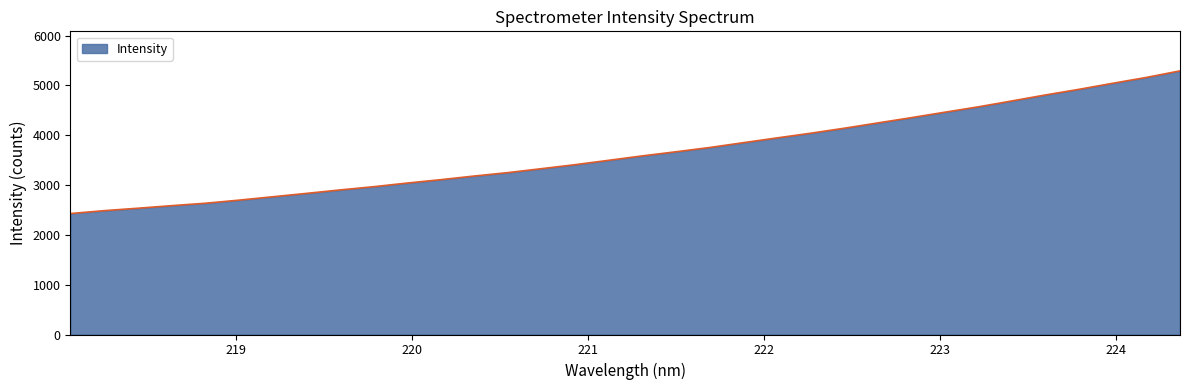

What is the smallest value displayed?

2428.6